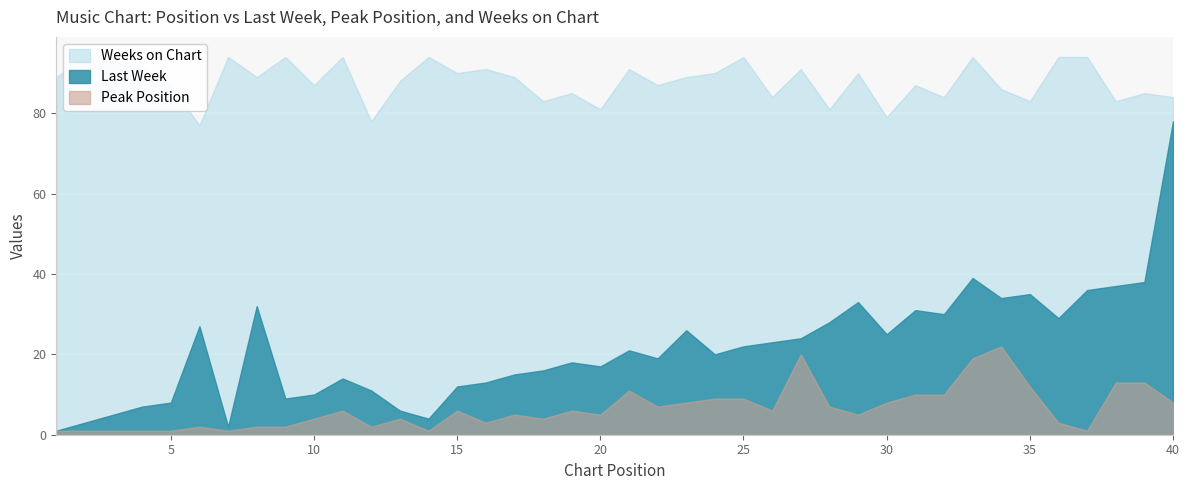

Between 18 and 38, which is larger?

38